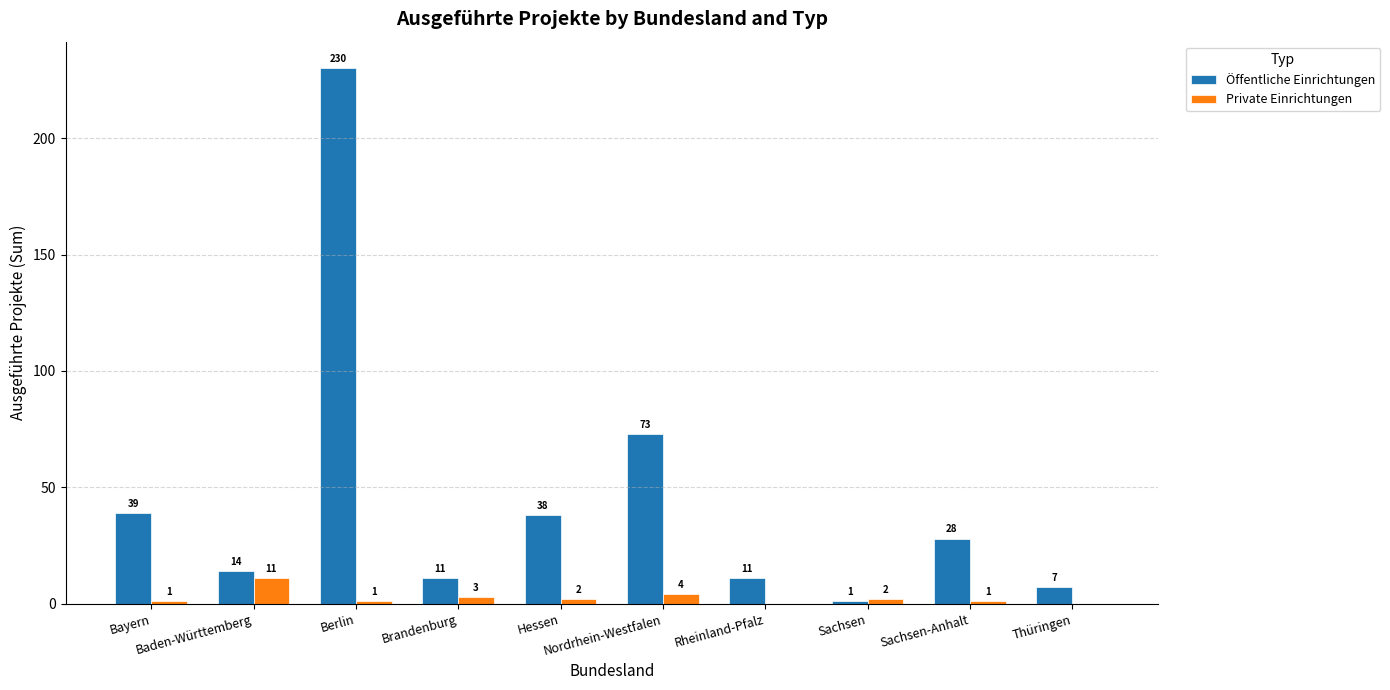

True or false: Öffentliche Einrichtungen has a value of 38 at Hessen.

True